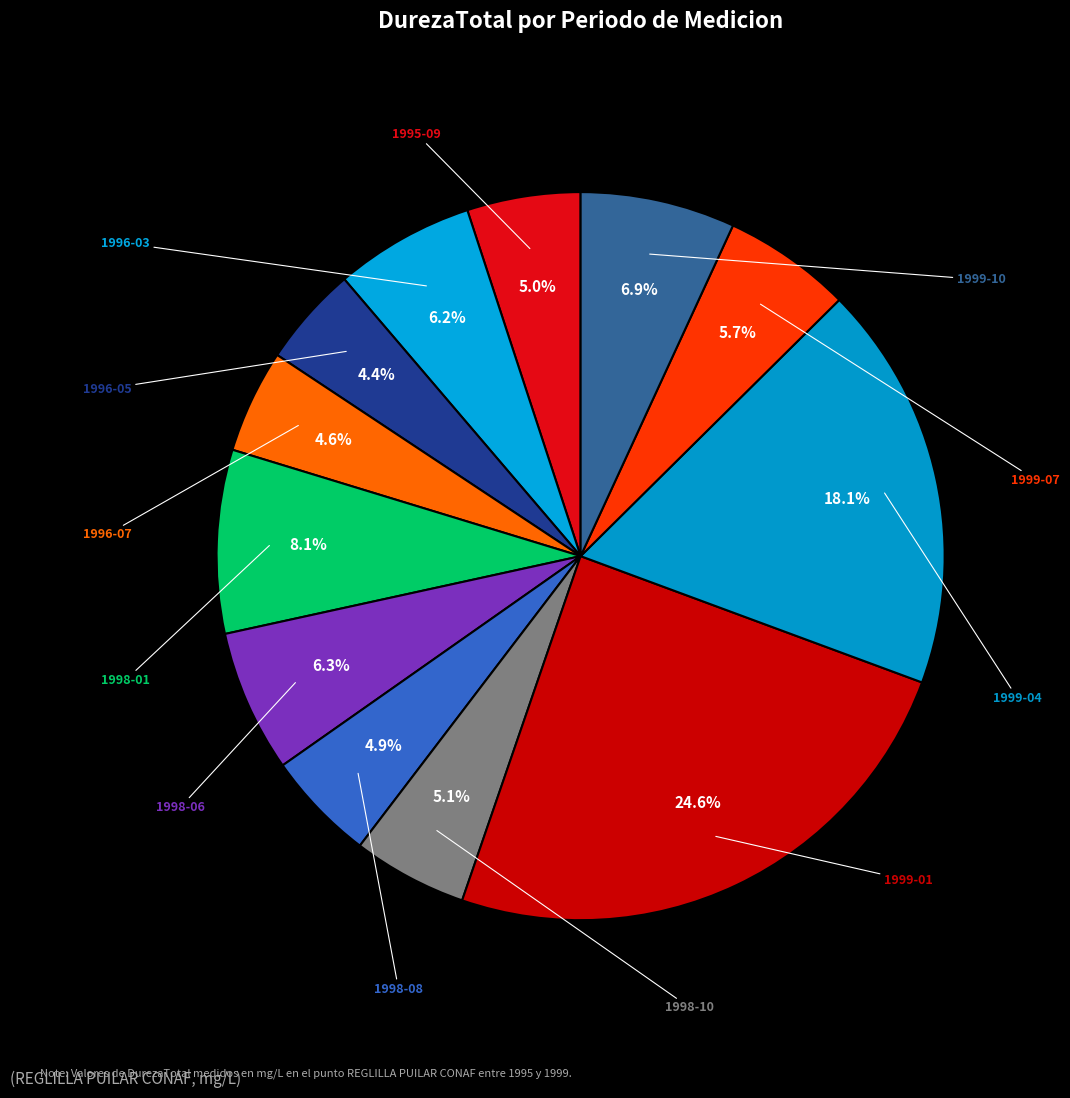

To the nearest percent, what is the average slice percentage?

8%